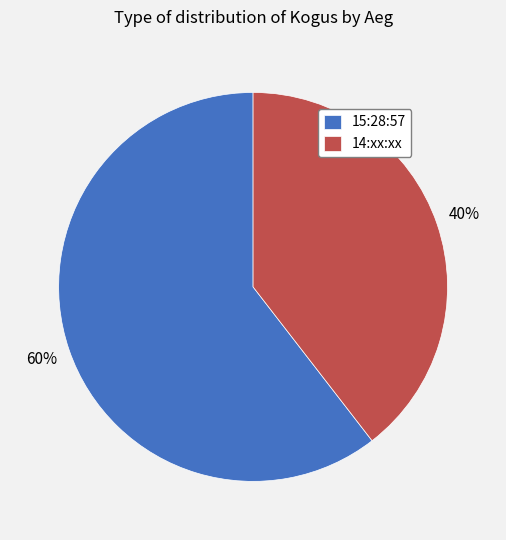

Which category has the biggest portion of the pie?

15:28:57